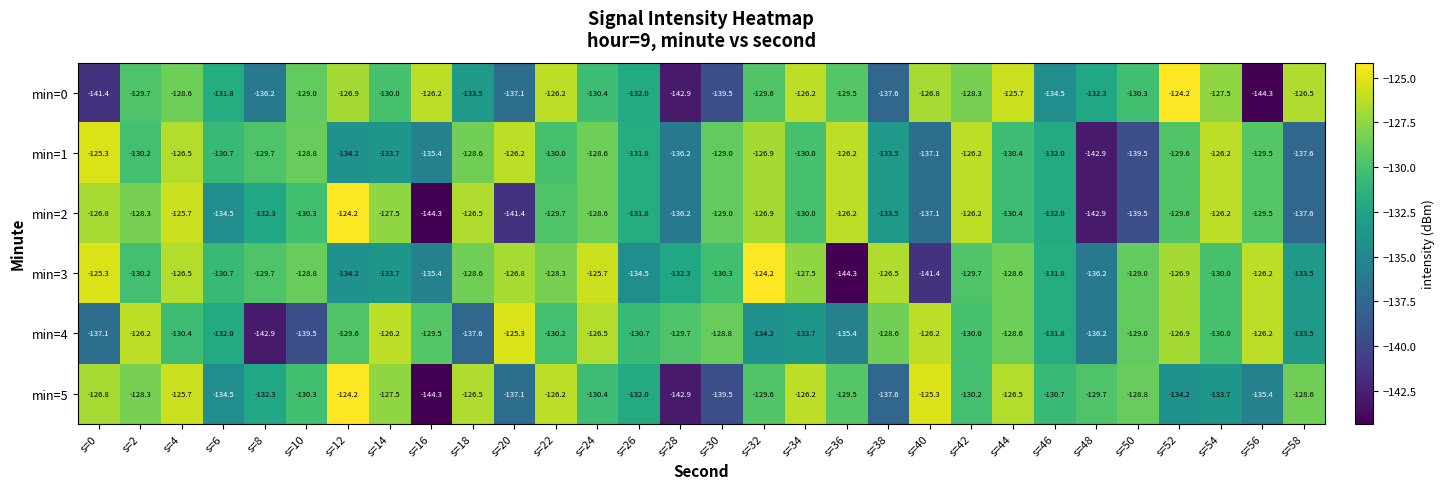

Is it true that min=0 equals -126.2 at s=16?

True